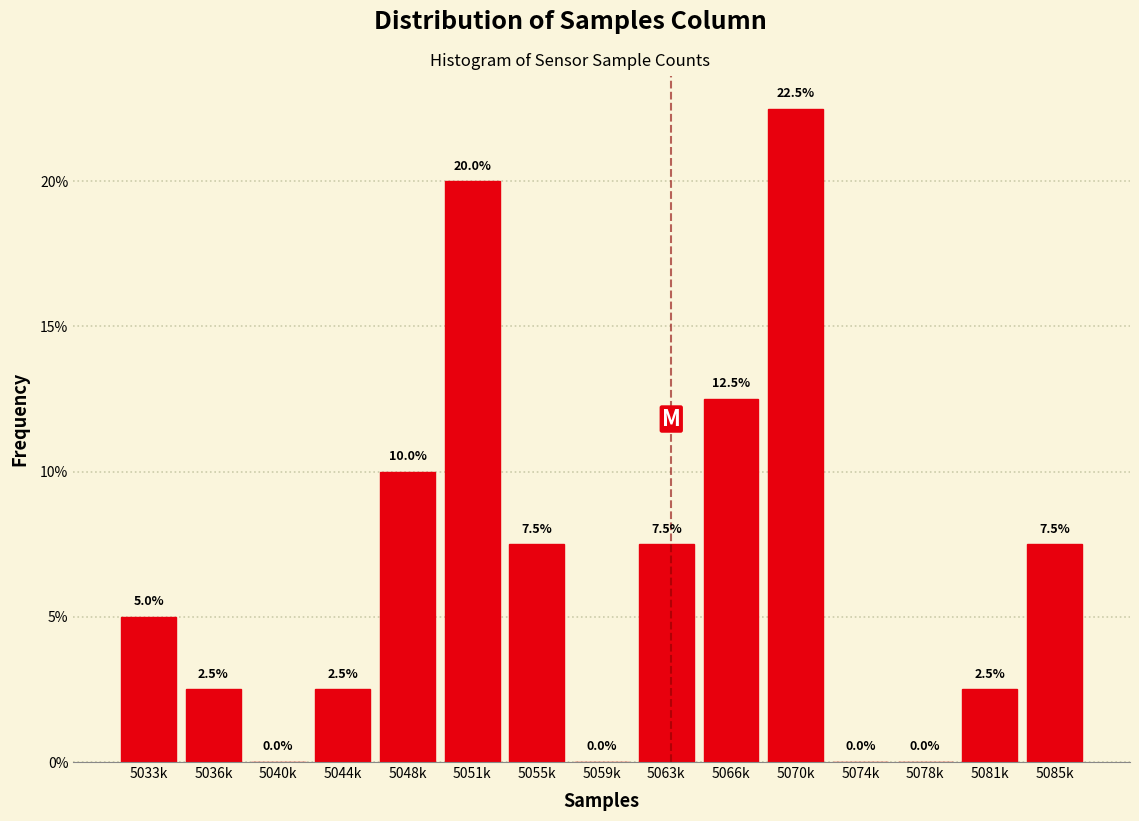

Reading left to right, transcribe all the data shown in this chart.

5033k=5.0	5036k=2.5	5040k=0.0	5044k=2.5	5048k=10.0	5051k=20.0	5055k=7.5	5059k=0.0	5063k=7.5	5066k=12.5	5070k=22.5	5074k=0.0	5078k=0.0	5081k=2.5	5085k=7.5